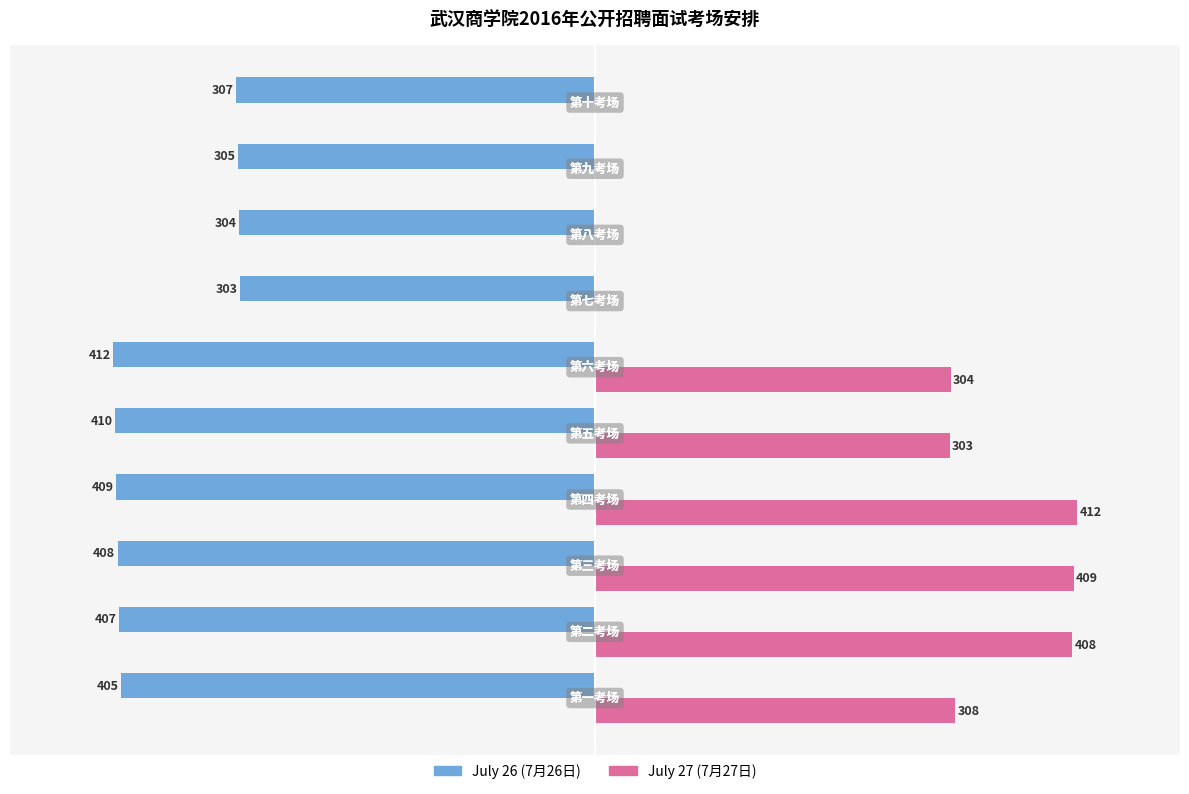

At which category is the sum across all series the highest?

第四考场